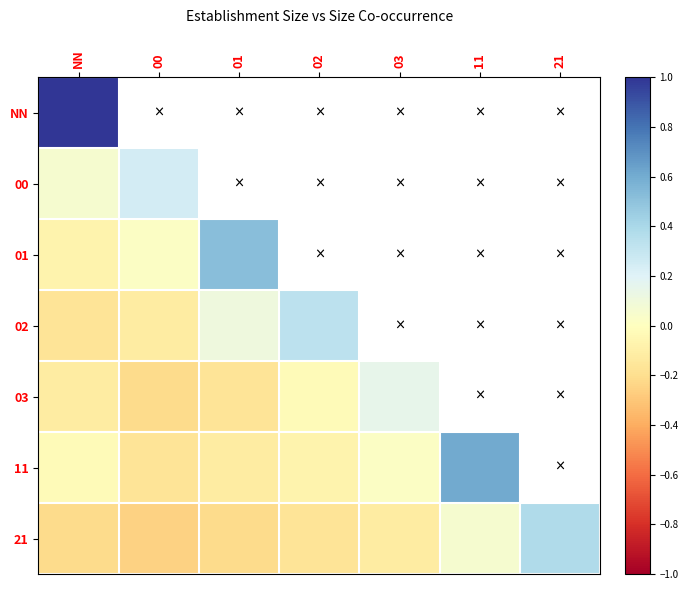

Which category has the highest value in the 02 series?

02